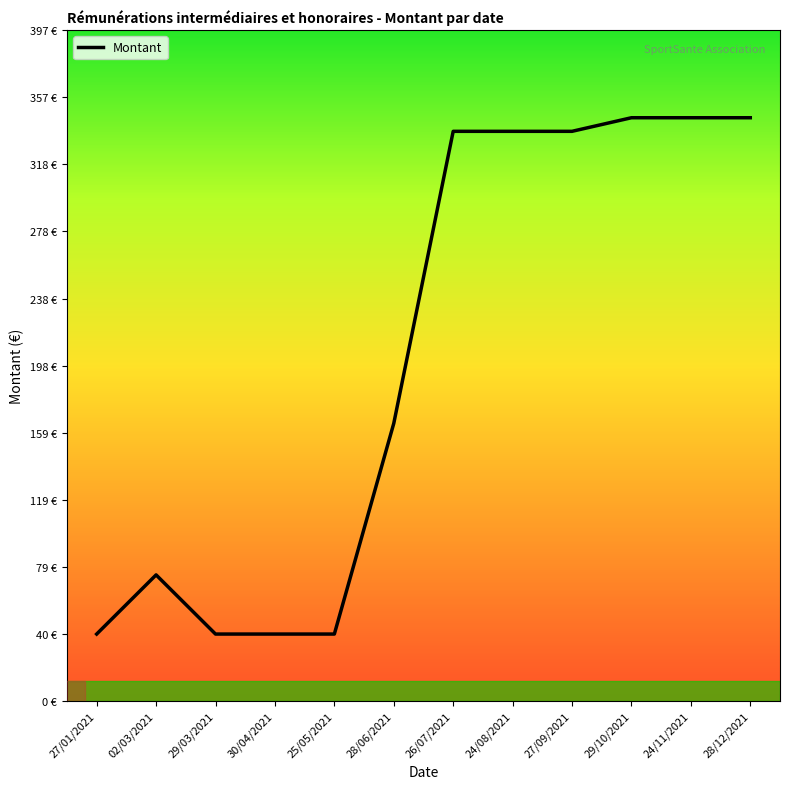

Does the chart have visible grid lines?

No